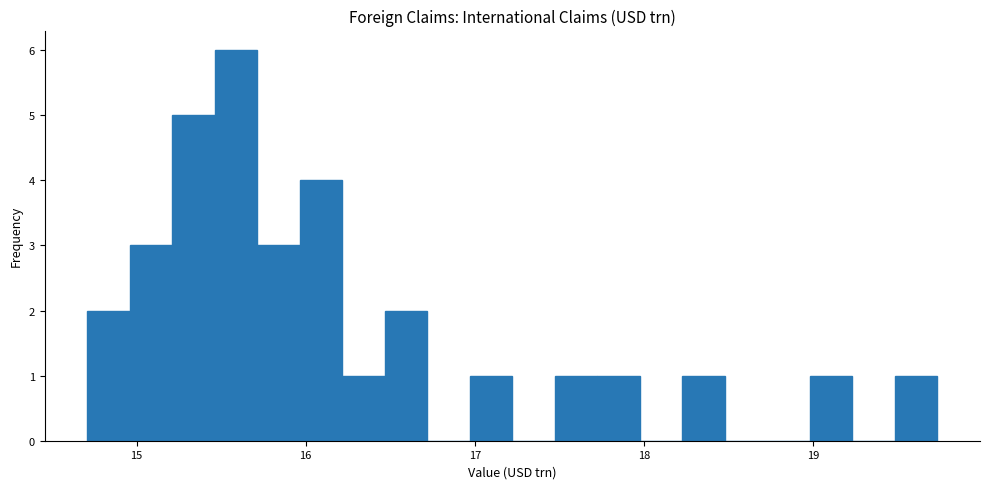

Around what value on the x-axis is the tallest bar? Give the approximate position of its centre, as read against the axis.

15.6